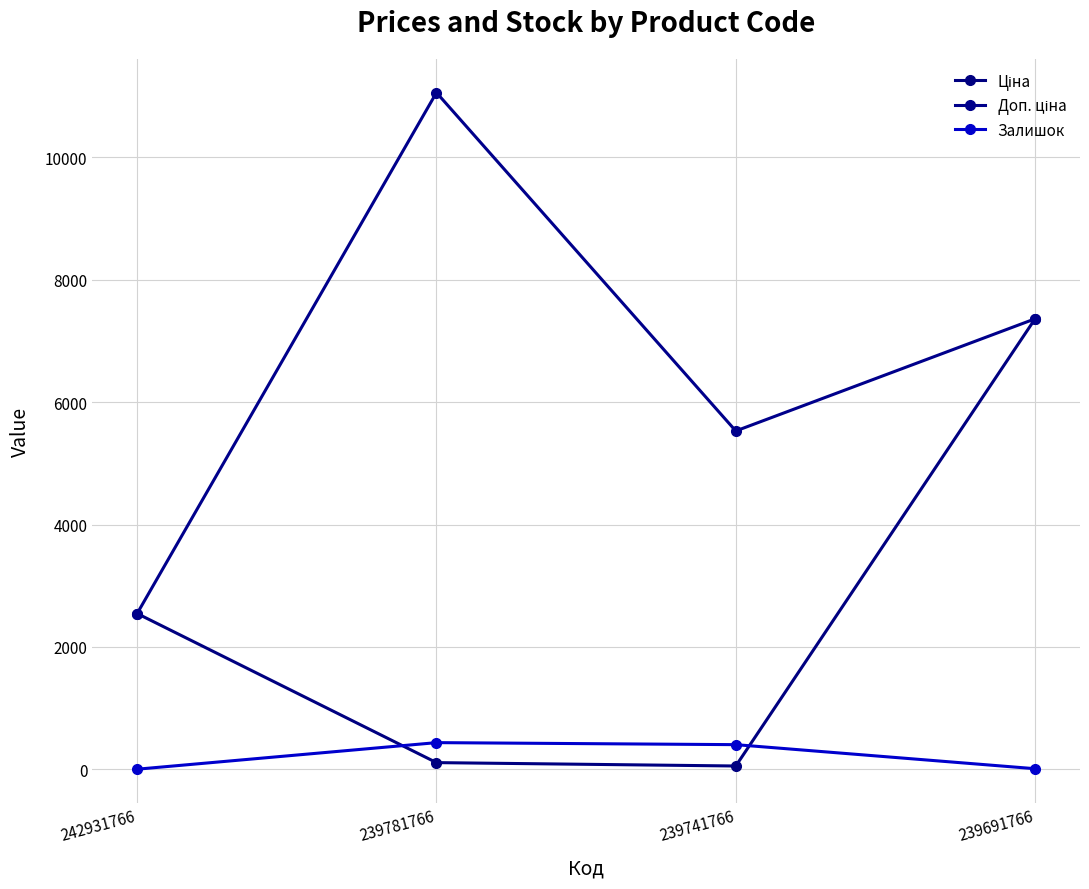

At which label does Доп. ціна reach its minimum?

242931766